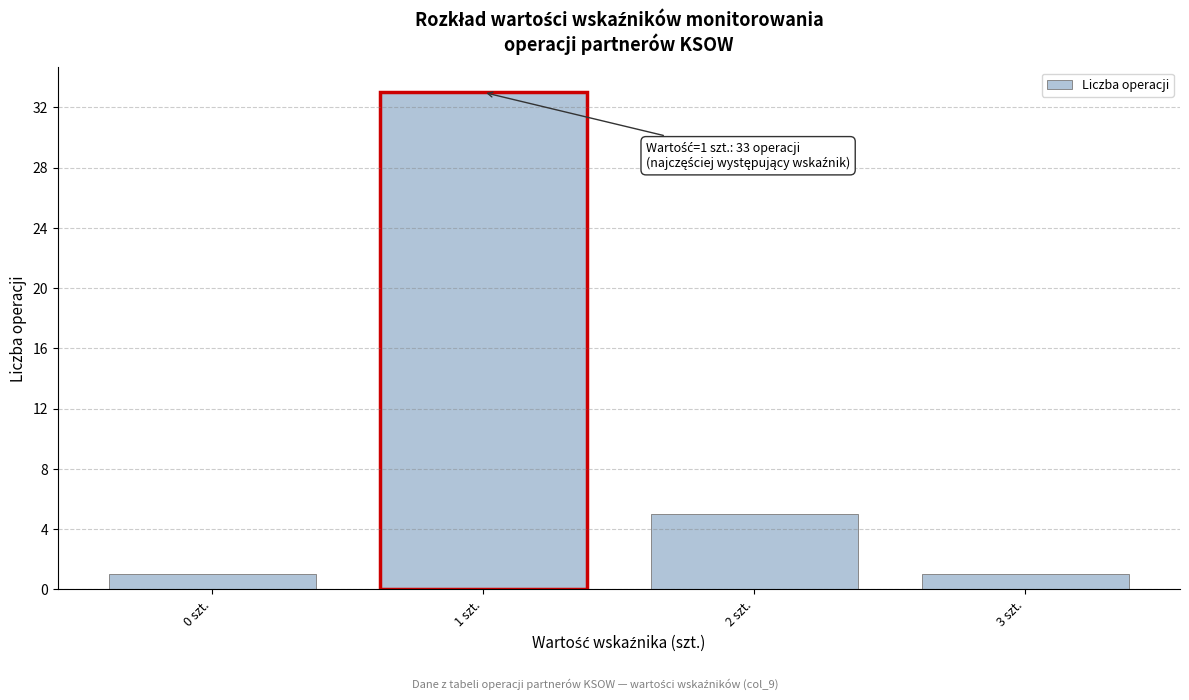

Over which range of the x-axis is the bar tallest?

0.5 to 1.5